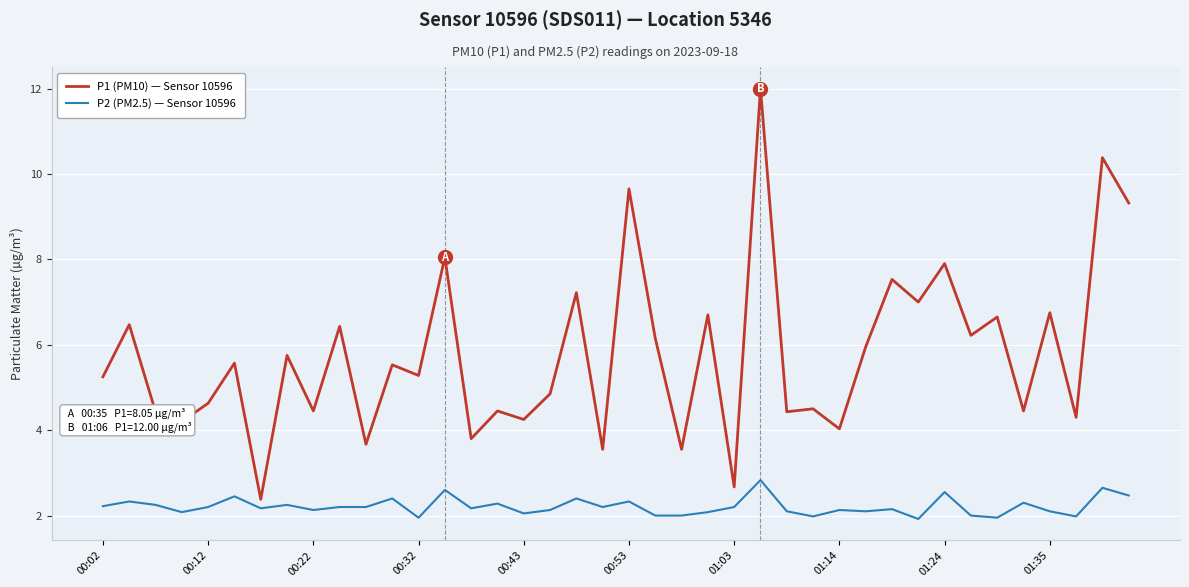

Which series has the largest total across all categories?

P1 (PM10) — Sensor 10596